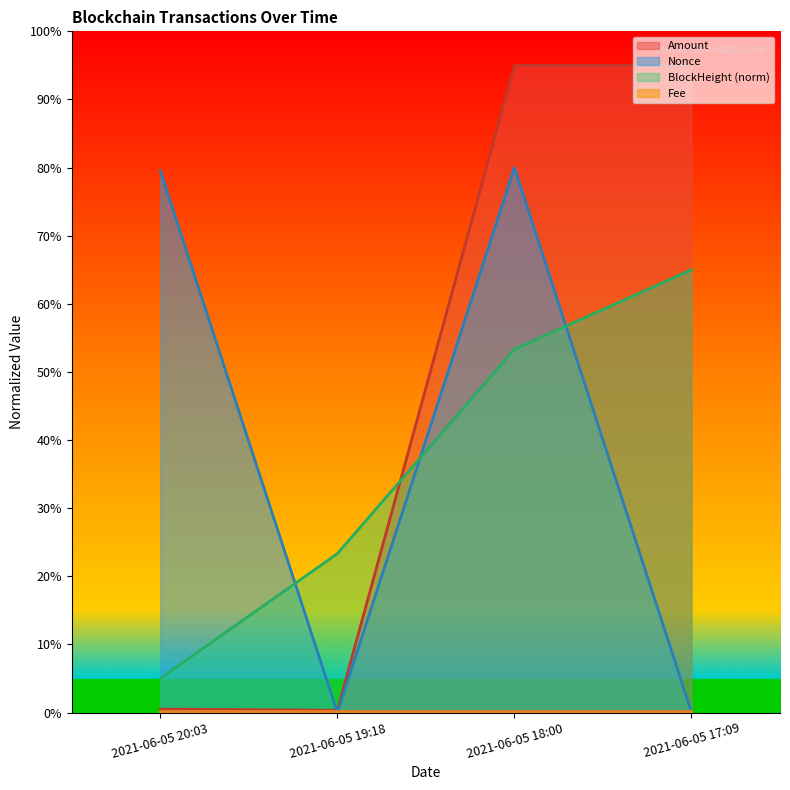

How many times do BlockHeight and Nonce cross each other?

3